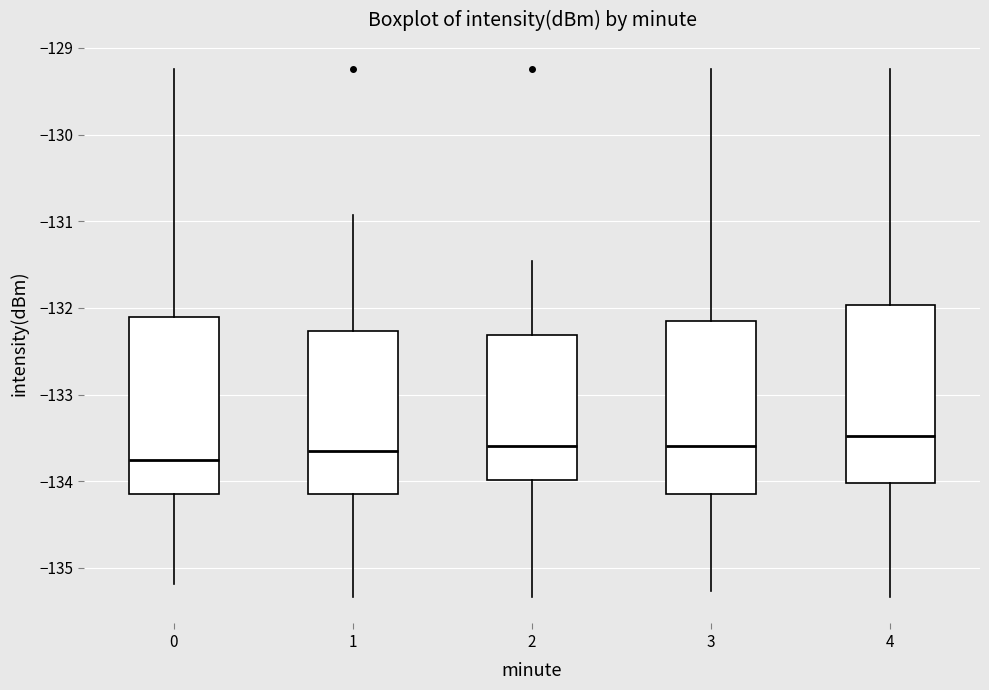

Reading left to right, read every box against the y-axis: the position of its median line, the range the box covers, and the ends of its whiskers. The values are not printed on the chart, so give them approximately, as read against the axis.

0: median -133.8, box -134.1 to -132.1, whiskers -135.2 to -129.2
1: median -133.6, box -134.1 to -132.3, whiskers -135.3 to -130.9
2: median -133.6, box -134.0 to -132.3, whiskers -135.3 to -131.5
3: median -133.6, box -134.1 to -132.1, whiskers -135.3 to -129.2
4: median -133.5, box -134.0 to -132.0, whiskers -135.3 to -129.2